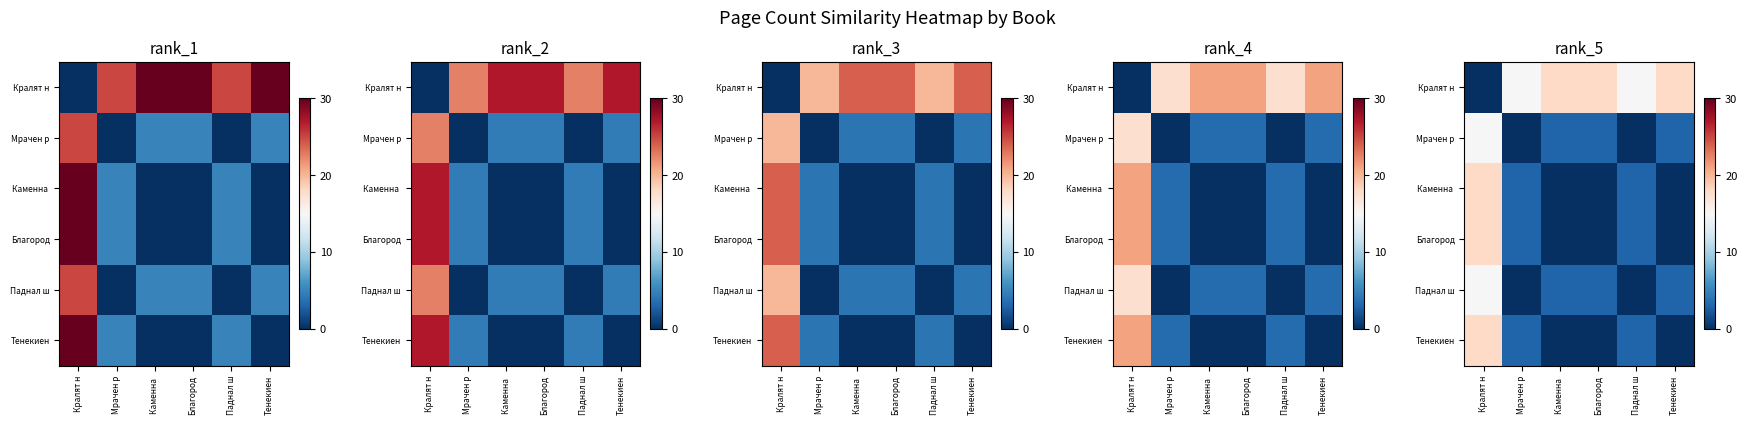

Which series has the widest spread of values?

Кралят н